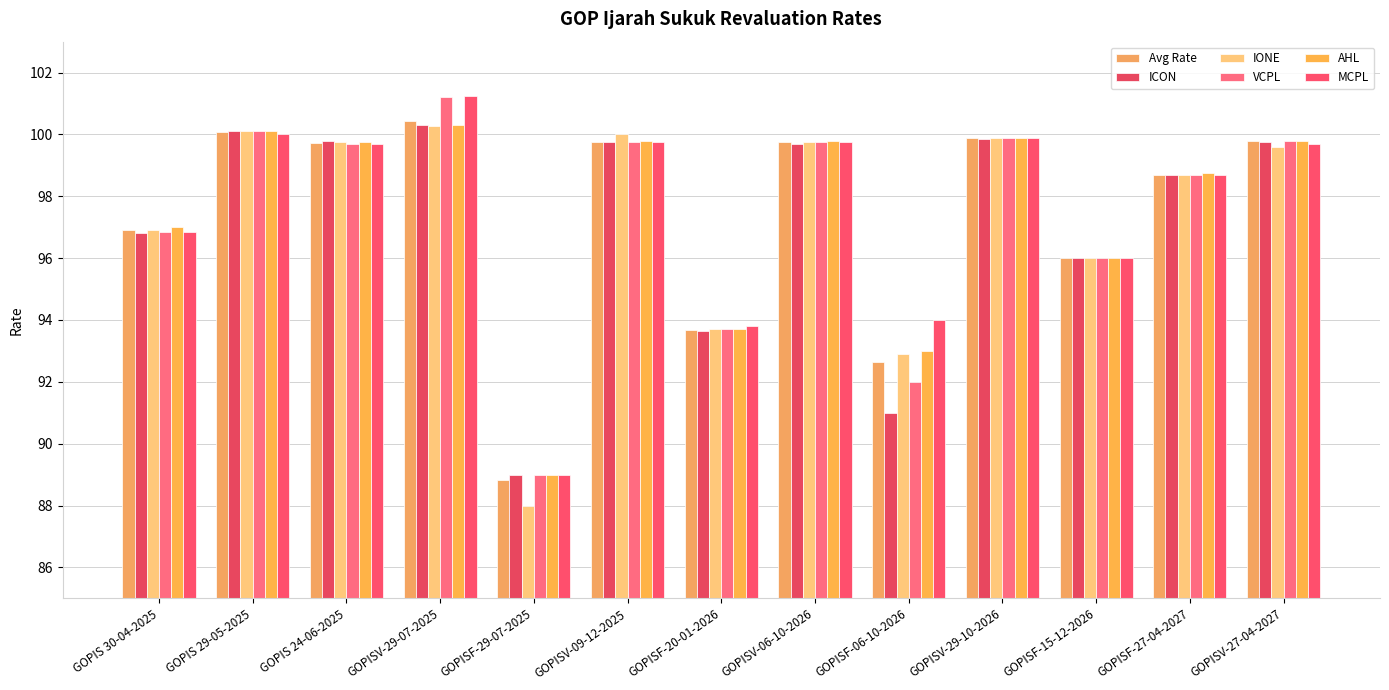

The AHL series shows 162.0 at GOPISF-20-01-2026. True or false?

False